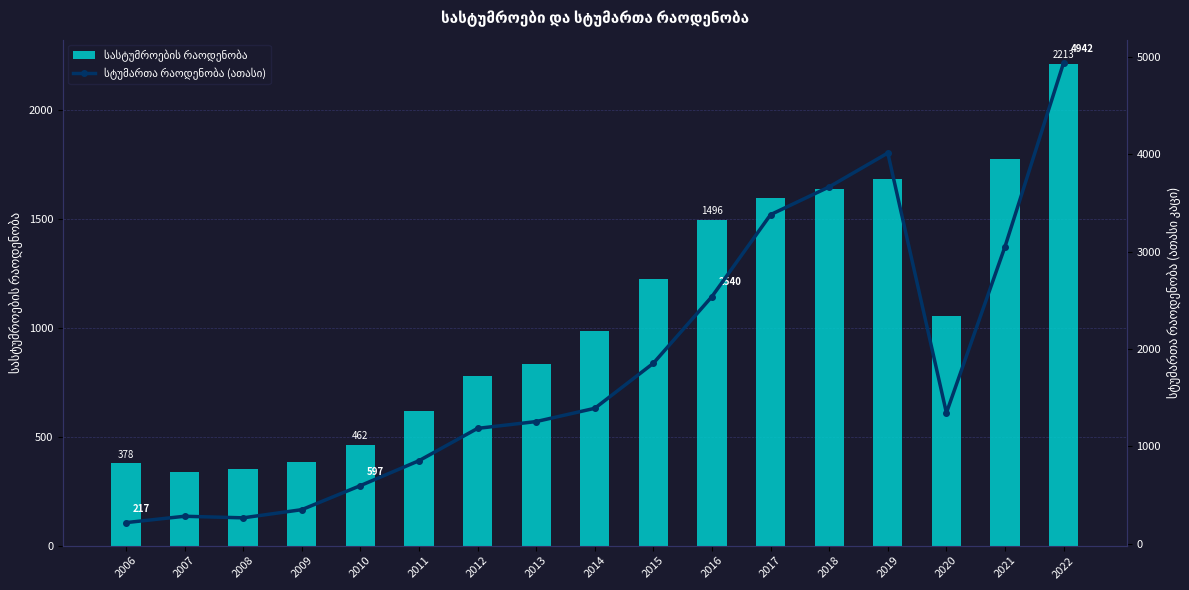

Between 2014 and 2017, which series saw the biggest shift?

სტუმართა რაოდენობა (ათასი)